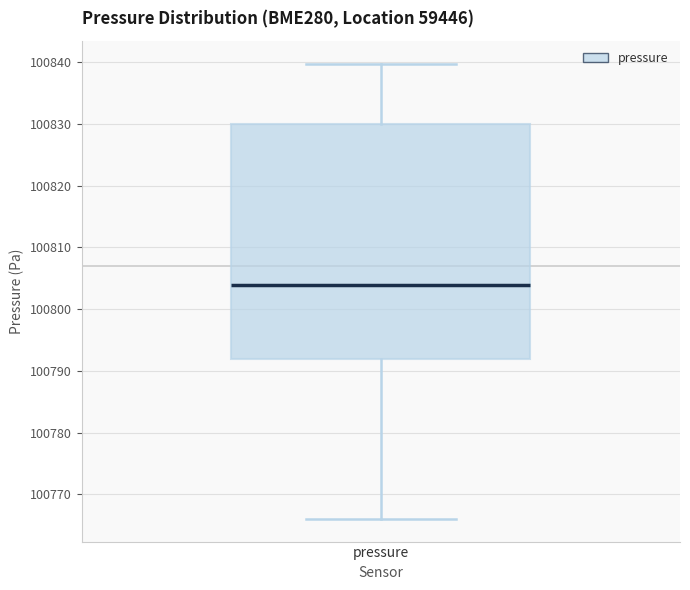

Where does the lower whisker of the box for pressure end on the y-axis? The values are not printed on the chart, so give them approximately, as read against the axis.

100766